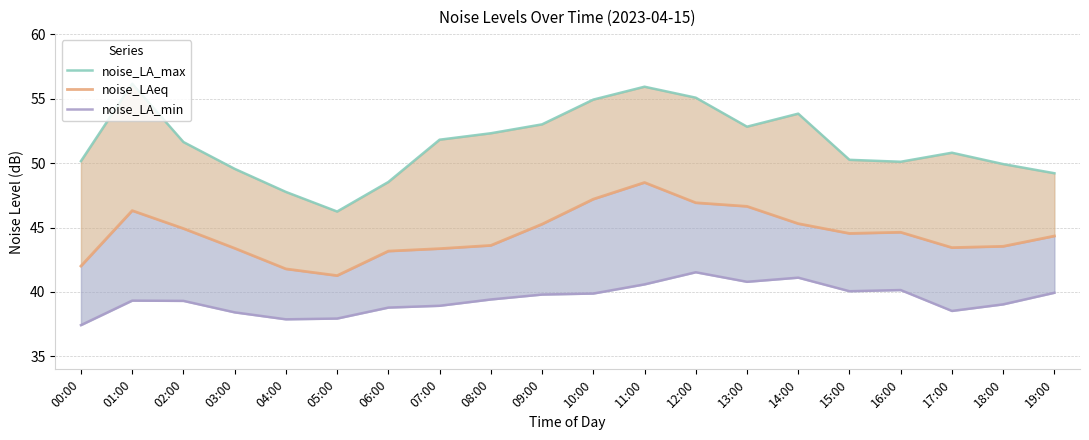

Which category has the lowest value in the noise_LAeq series?

05:00